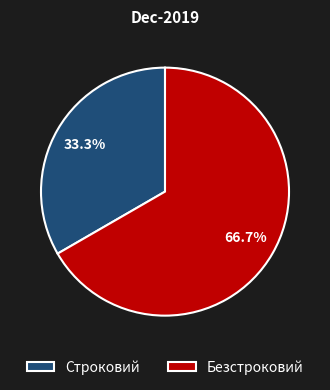

Is the sum of Безстроковий and Строковий greater than half?

Yes